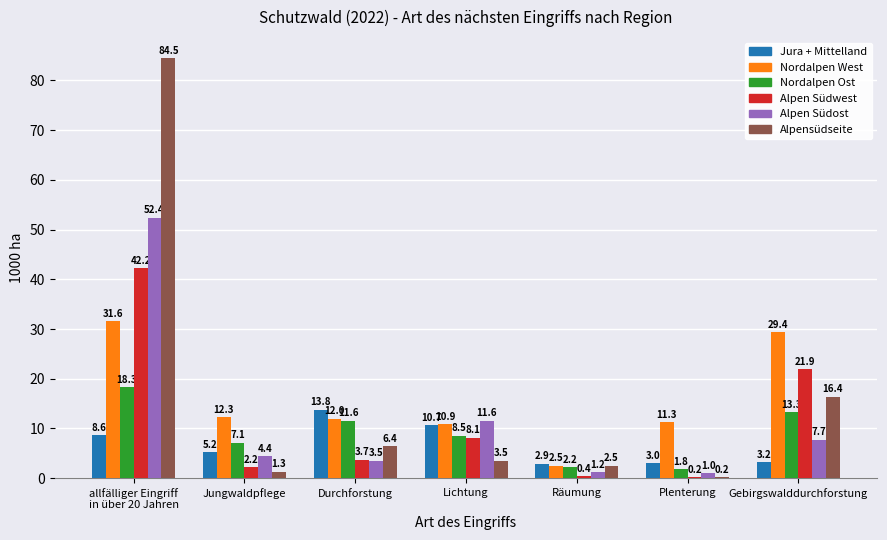

The value of Nordalpen West at Plenterung is 5.1. True or false?

False